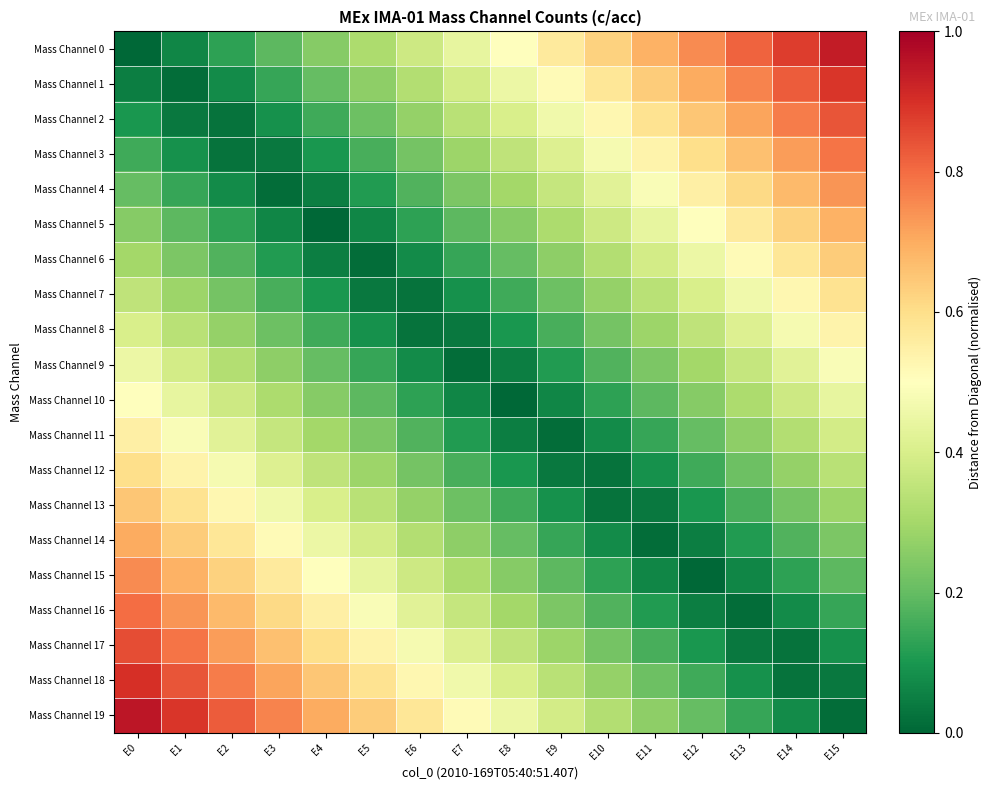

Reading right to left, what are all the values shown in this chart?

Mass Channel 0: E15=0.9	E14=0.9	E13=0.8	E12=0.8	E11=0.7	E10=0.6	E9=0.6	E8=0.5	E7=0.4	E6=0.4	E5=0.3	E4=0.2	E3=0.2	E2=0.1	E1=0.1	E0=0.0
Mass Channel 1: E15=0.9	E14=0.8	E13=0.8	E12=0.7	E11=0.6	E10=0.6	E9=0.5	E8=0.5	E7=0.4	E6=0.3	E5=0.3	E4=0.2	E3=0.1	E2=0.1	E1=0.0	E0=0.1
Mass Channel 2: E15=0.8	E14=0.8	E13=0.7	E12=0.7	E11=0.6	E10=0.5	E9=0.5	E8=0.4	E7=0.3	E6=0.3	E5=0.2	E4=0.1	E3=0.1	E2=0.0	E1=0.0	E0=0.1
Mass Channel 3: E15=0.8	E14=0.7	E13=0.7	E12=0.6	E11=0.5	E10=0.5	E9=0.4	E8=0.3	E7=0.3	E6=0.2	E5=0.2	E4=0.1	E3=0.0	E2=0.0	E1=0.1	E0=0.1
Mass Channel 4: E15=0.7	E14=0.7	E13=0.6	E12=0.6	E11=0.5	E10=0.4	E9=0.4	E8=0.3	E7=0.2	E6=0.2	E5=0.1	E4=0.0	E3=0.0	E2=0.1	E1=0.1	E0=0.2
Mass Channel 5: E15=0.7	E14=0.6	E13=0.6	E12=0.5	E11=0.4	E10=0.4	E9=0.3	E8=0.2	E7=0.2	E6=0.1	E5=0.1	E4=0.0	E3=0.1	E2=0.1	E1=0.2	E0=0.2
Mass Channel 6: E15=0.6	E14=0.6	E13=0.5	E12=0.5	E11=0.4	E10=0.3	E9=0.3	E8=0.2	E7=0.1	E6=0.1	E5=0.0	E4=0.0	E3=0.1	E2=0.2	E1=0.2	E0=0.3
Mass Channel 7: E15=0.6	E14=0.5	E13=0.5	E12=0.4	E11=0.3	E10=0.3	E9=0.2	E8=0.2	E7=0.1	E6=0.0	E5=0.0	E4=0.1	E3=0.2	E2=0.2	E1=0.3	E0=0.3
Mass Channel 8: E15=0.5	E14=0.5	E13=0.4	E12=0.3	E11=0.3	E10=0.2	E9=0.2	E8=0.1	E7=0.0	E6=0.0	E5=0.1	E4=0.2	E3=0.2	E2=0.3	E1=0.3	E0=0.4
Mass Channel 9: E15=0.5	E14=0.4	E13=0.4	E12=0.3	E11=0.2	E10=0.2	E9=0.1	E8=0.0	E7=0.0	E6=0.1	E5=0.1	E4=0.2	E3=0.3	E2=0.3	E1=0.4	E0=0.5
Mass Channel 10: E15=0.4	E14=0.4	E13=0.3	E12=0.2	E11=0.2	E10=0.1	E9=0.1	E8=0.0	E7=0.1	E6=0.1	E5=0.2	E4=0.2	E3=0.3	E2=0.4	E1=0.4	E0=0.5
Mass Channel 11: E15=0.4	E14=0.3	E13=0.3	E12=0.2	E11=0.1	E10=0.1	E9=0.0	E8=0.1	E7=0.1	E6=0.2	E5=0.2	E4=0.3	E3=0.4	E2=0.4	E1=0.5	E0=0.6
Mass Channel 12: E15=0.3	E14=0.3	E13=0.2	E12=0.2	E11=0.1	E10=0.0	E9=0.0	E8=0.1	E7=0.2	E6=0.2	E5=0.3	E4=0.3	E3=0.4	E2=0.5	E1=0.5	E0=0.6
Mass Channel 13: E15=0.3	E14=0.2	E13=0.2	E12=0.1	E11=0.0	E10=0.0	E9=0.1	E8=0.2	E7=0.2	E6=0.3	E5=0.3	E4=0.4	E3=0.5	E2=0.5	E1=0.6	E0=0.7
Mass Channel 14: E15=0.2	E14=0.2	E13=0.1	E12=0.1	E11=0.0	E10=0.1	E9=0.1	E8=0.2	E7=0.3	E6=0.3	E5=0.4	E4=0.4	E3=0.5	E2=0.6	E1=0.6	E0=0.7
Mass Channel 15: E15=0.2	E14=0.1	E13=0.1	E12=0.0	E11=0.1	E10=0.1	E9=0.2	E8=0.2	E7=0.3	E6=0.4	E5=0.4	E4=0.5	E3=0.6	E2=0.6	E1=0.7	E0=0.8
Mass Channel 16: E15=0.1	E14=0.1	E13=0.0	E12=0.1	E11=0.1	E10=0.2	E9=0.2	E8=0.3	E7=0.4	E6=0.4	E5=0.5	E4=0.6	E3=0.6	E2=0.7	E1=0.7	E0=0.8
Mass Channel 17: E15=0.1	E14=0.0	E13=0.0	E12=0.1	E11=0.2	E10=0.2	E9=0.3	E8=0.3	E7=0.4	E6=0.5	E5=0.5	E4=0.6	E3=0.7	E2=0.7	E1=0.8	E0=0.8
Mass Channel 18: E15=0.0	E14=0.0	E13=0.1	E12=0.2	E11=0.2	E10=0.3	E9=0.3	E8=0.4	E7=0.5	E6=0.5	E5=0.6	E4=0.7	E3=0.7	E2=0.8	E1=0.8	E0=0.9
Mass Channel 19: E15=0.0	E14=0.1	E13=0.1	E12=0.2	E11=0.3	E10=0.3	E9=0.4	E8=0.4	E7=0.5	E6=0.6	E5=0.6	E4=0.7	E3=0.8	E2=0.8	E1=0.9	E0=0.9